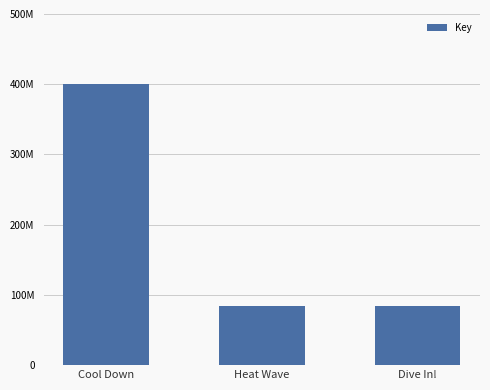

At which label does the data first exceed 84857400?

Cool Down